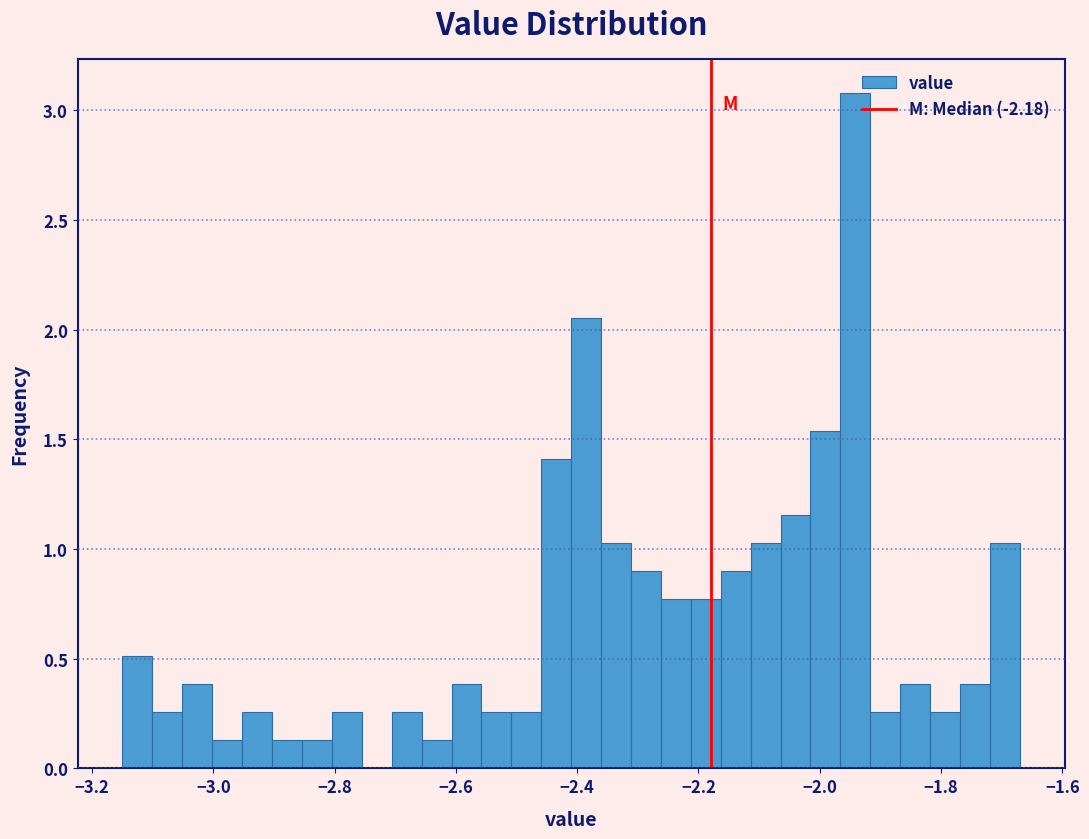

Around what value on the x-axis is the tallest bar? Give the approximate position of its centre, as read against the axis.

-1.94